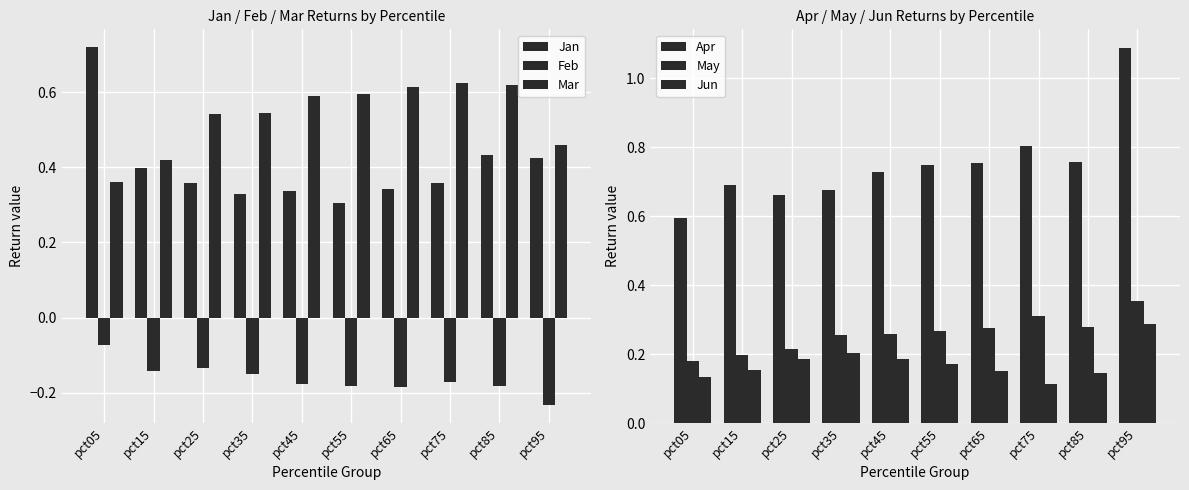

At which category does the chart reach its peak across all series?

pct95